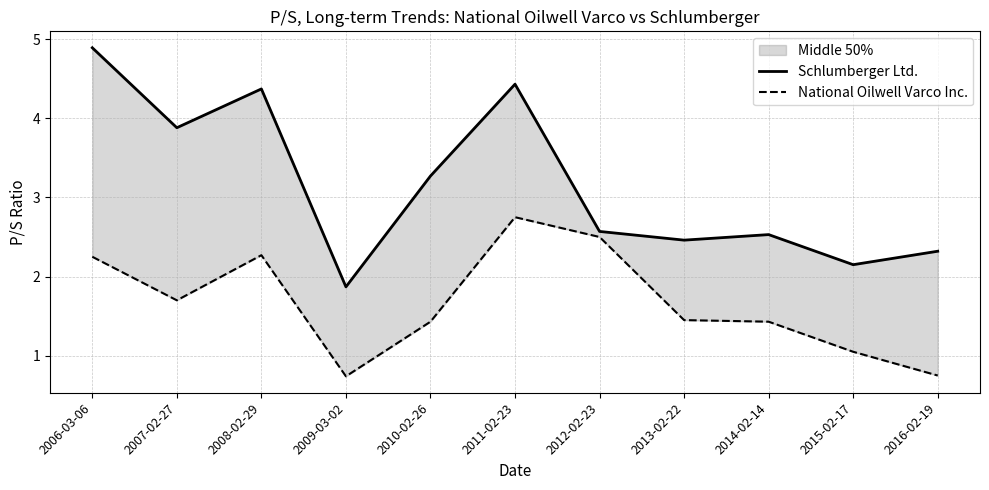

True or false: Schlumberger Ltd. has a value of 1.1 at 2007-02-27.

False